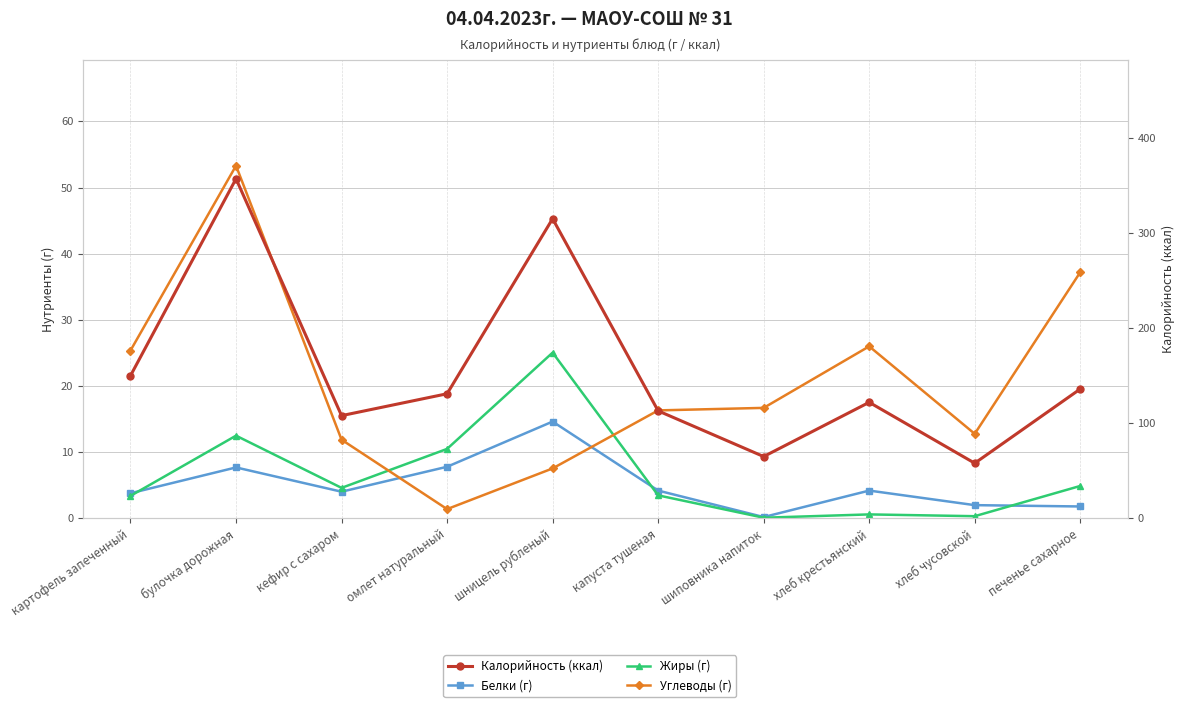

Which category has the highest value in the Жиры (г) series?

шницель рубленый